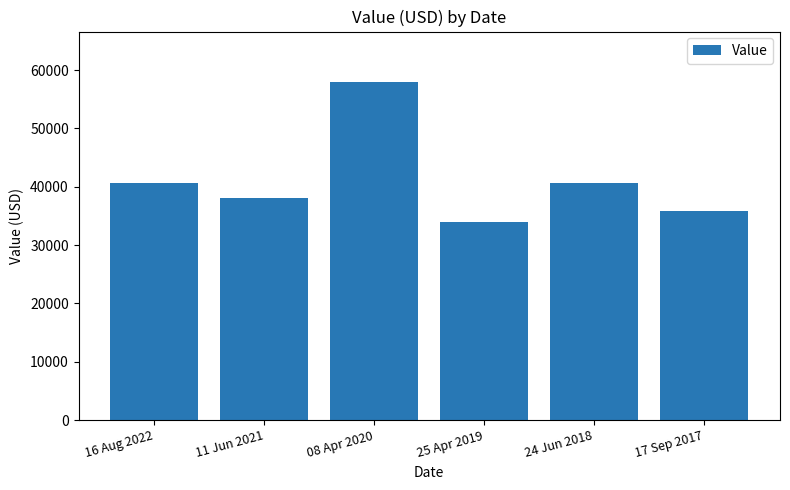

Is it true that the value at 08 Apr 2020 is 83599?

False